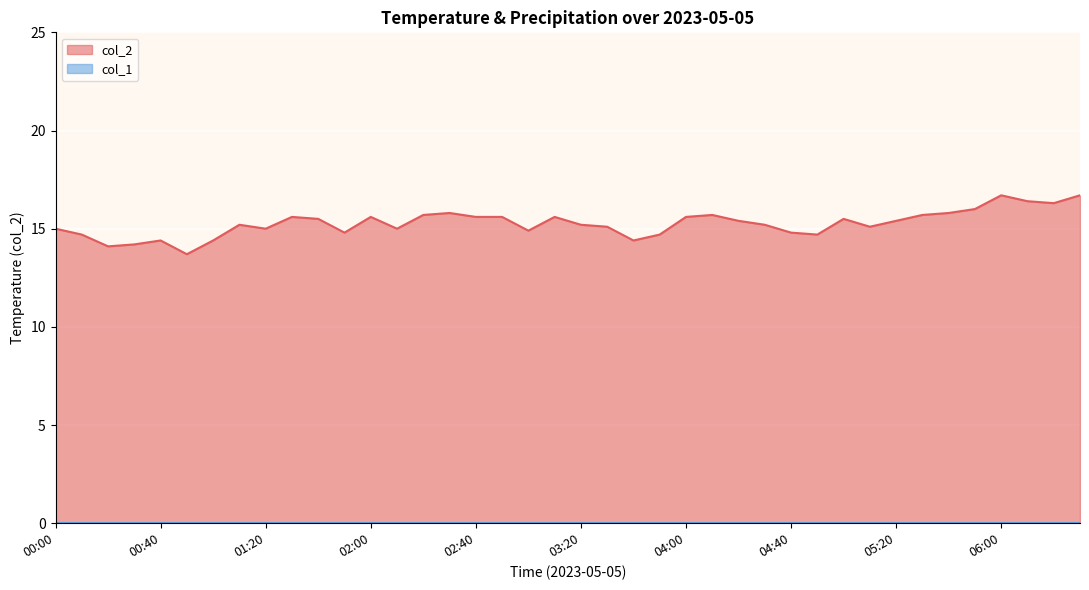

What is the label of the 39th point from the right?

00:10